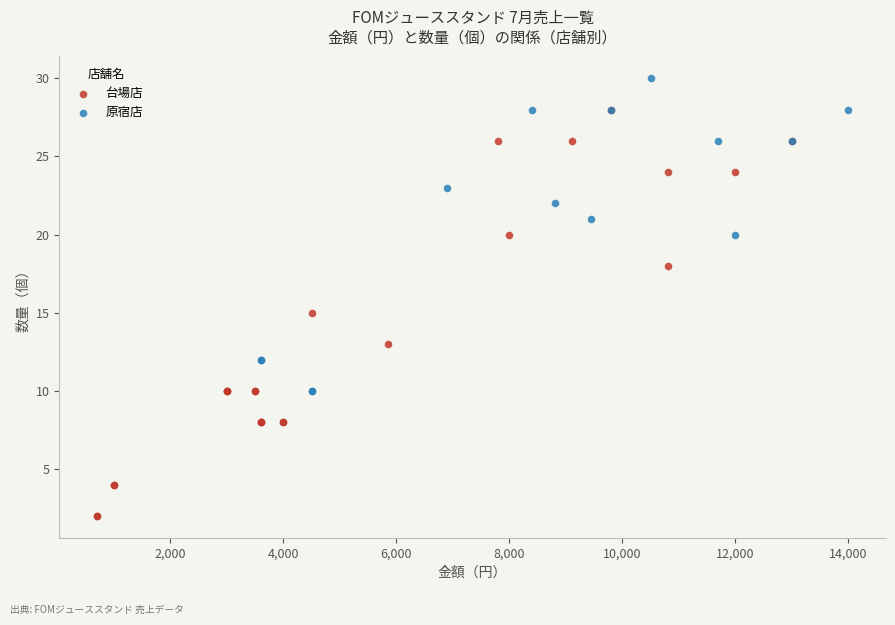

Which series has the largest Y range (max minus min)?

台場店